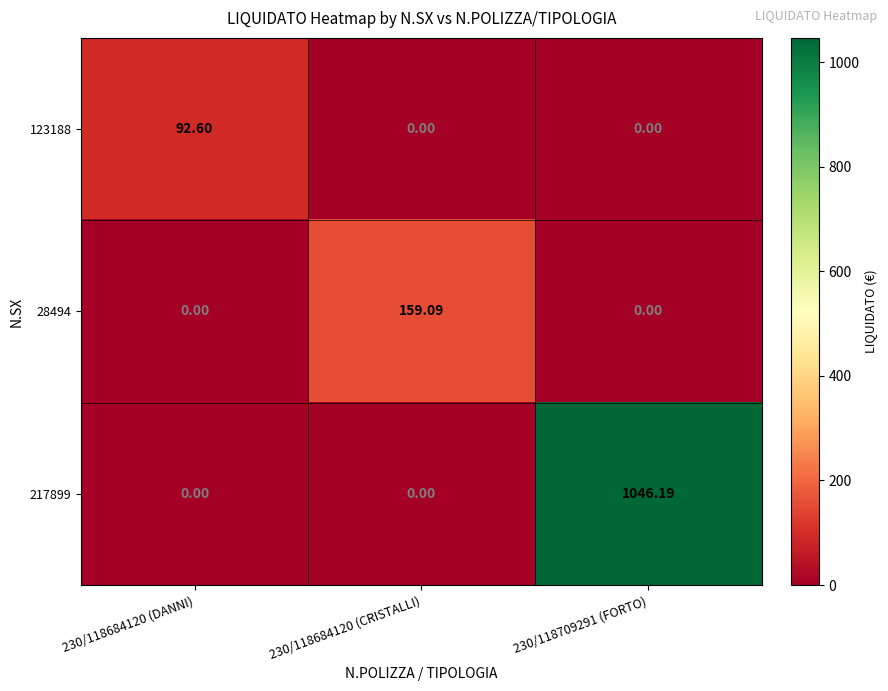

Is the value of 28494 at 230/118684120 (CRISTALLI) greater than the value of 123188 at 230/118684120 (CRISTALLI)?

Yes